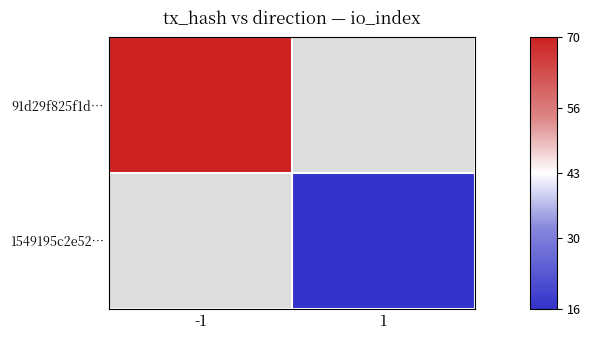

What is the greatest value displayed?

70.0